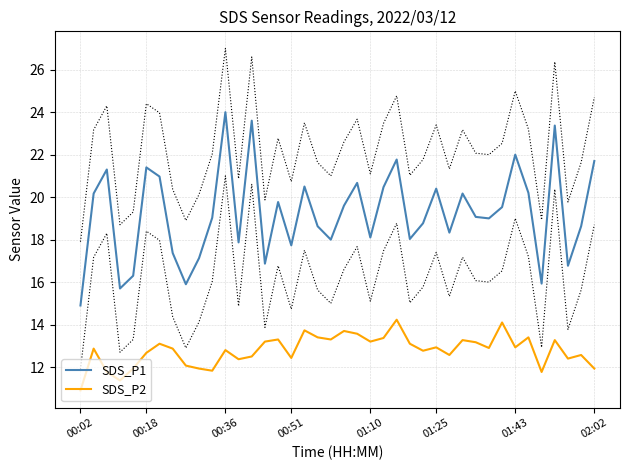

What is the lowest value of the SDS_P2 series?

10.9